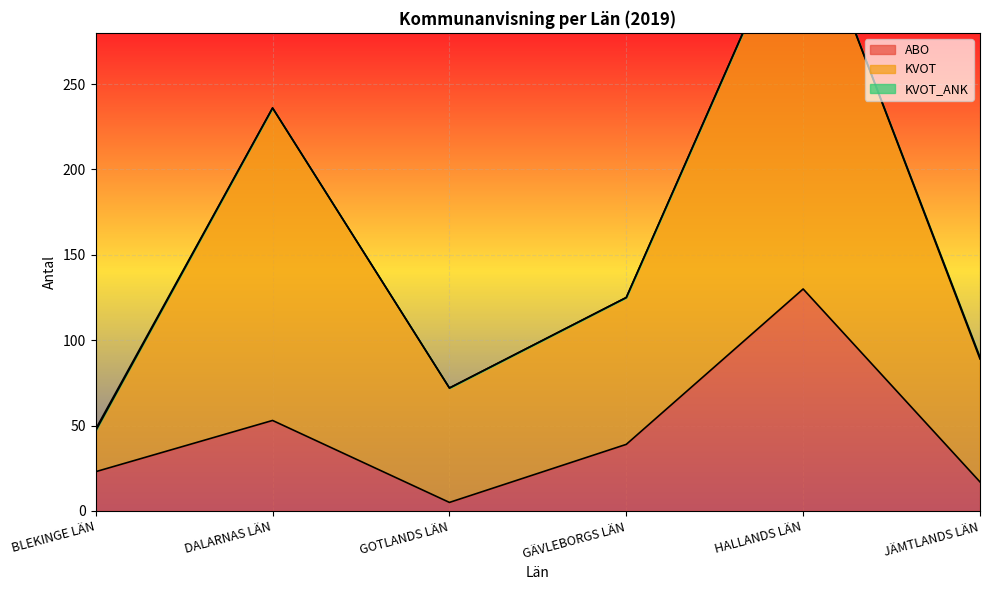

Is it true that KVOT equals 125 at GÄVLEBORGS LÄN?

True